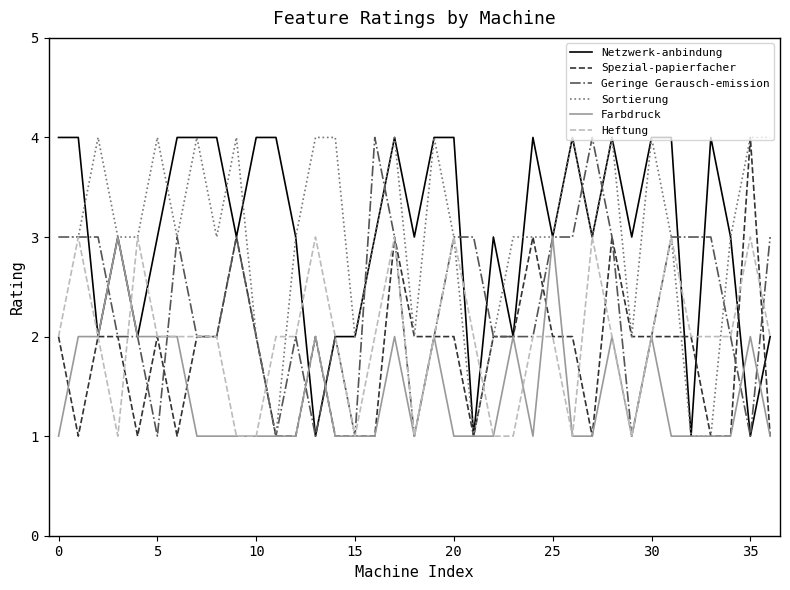

What are all the series names shown in the legend?

Netzwerk-anbindung, Spezial-papierfacher, Geringe Gerausch-emission, Sortierung, Farbdruck, Heftung